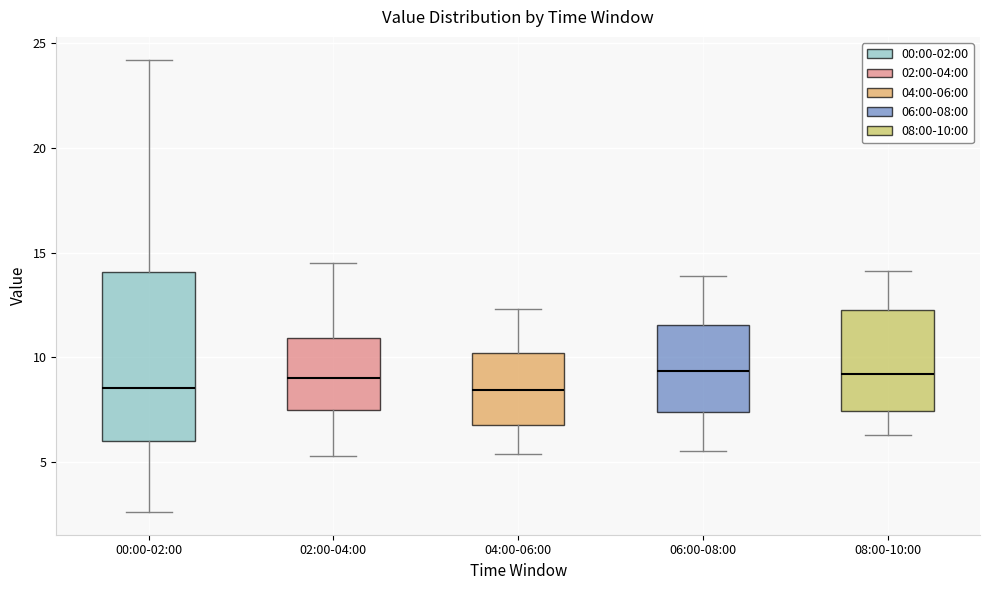

Comparing the boxes themselves (not the whiskers), which one is the tallest?

00:00-02:00